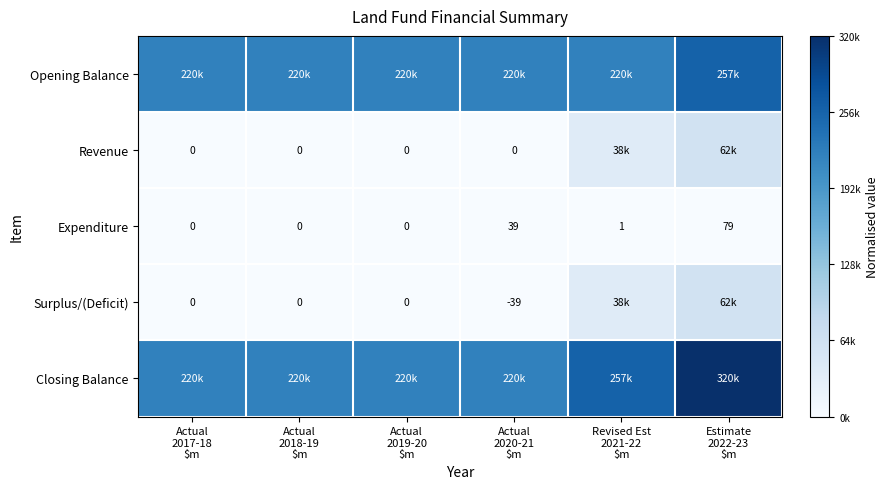

How many positive values does the Expenditure series have?

3